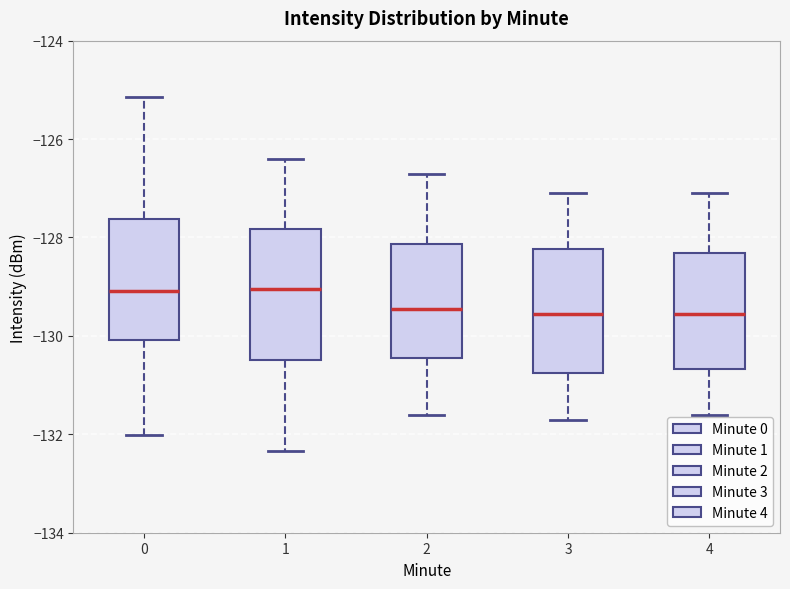

Reading left to right, read every box against the y-axis: the position of its median line, the range the box covers, and the ends of its whiskers. The values are not printed on the chart, so give them approximately, as read against the axis.

0: median -129.0, box -130.0 to -127.6, whiskers -132.0 to -125.2
1: median -129.0, box -130.4 to -127.8, whiskers -132.4 to -126.4
2: median -129.4, box -130.4 to -128.2, whiskers -131.6 to -126.6
3: median -129.6, box -130.8 to -128.2, whiskers -131.6 to -127.0
4: median -129.6, box -130.6 to -128.4, whiskers -131.6 to -127.0